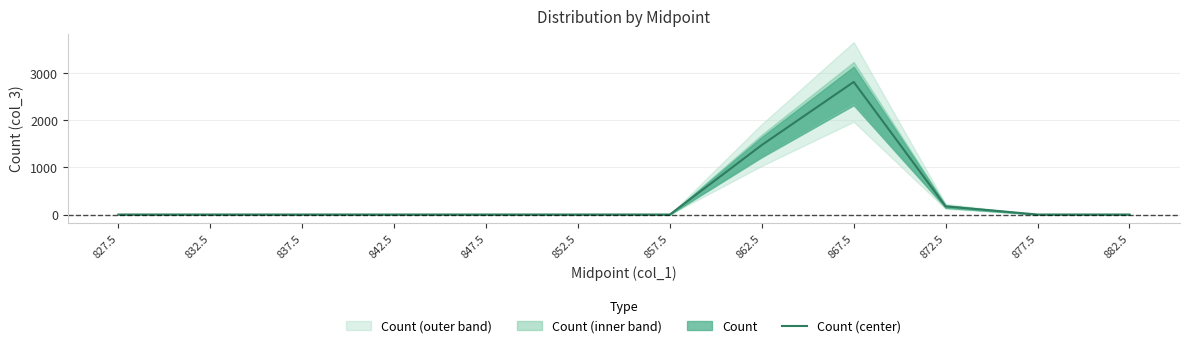

Reading left to right, transcribe all the data shown in this chart.

827.5=0	832.5=0	837.5=0	842.5=0	847.5=0	852.5=0	857.5=0	862.5=1476	867.5=2815	872.5=173	877.5=0	882.5=0